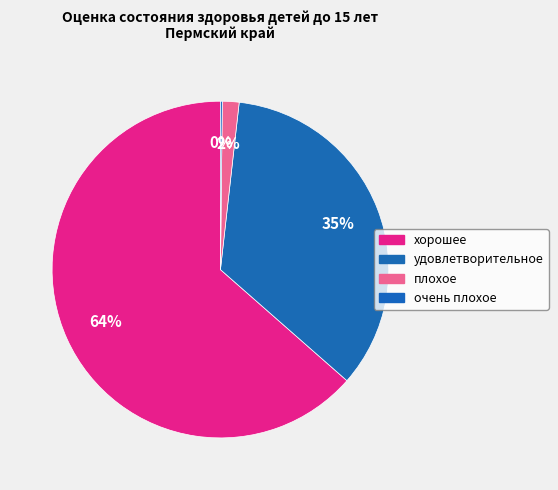

Which category has the biggest portion of the pie?

хорошее